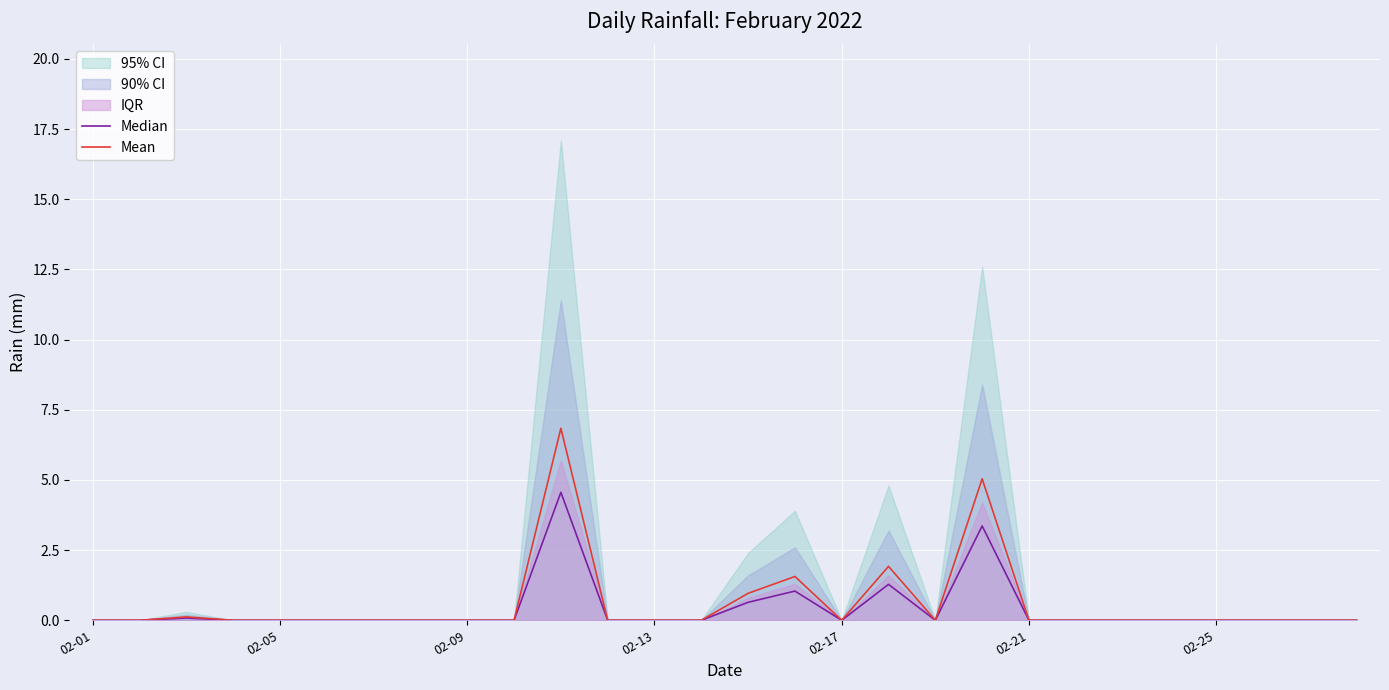

Is the value of Median at 27 greater than the value of Mean at 19?

No